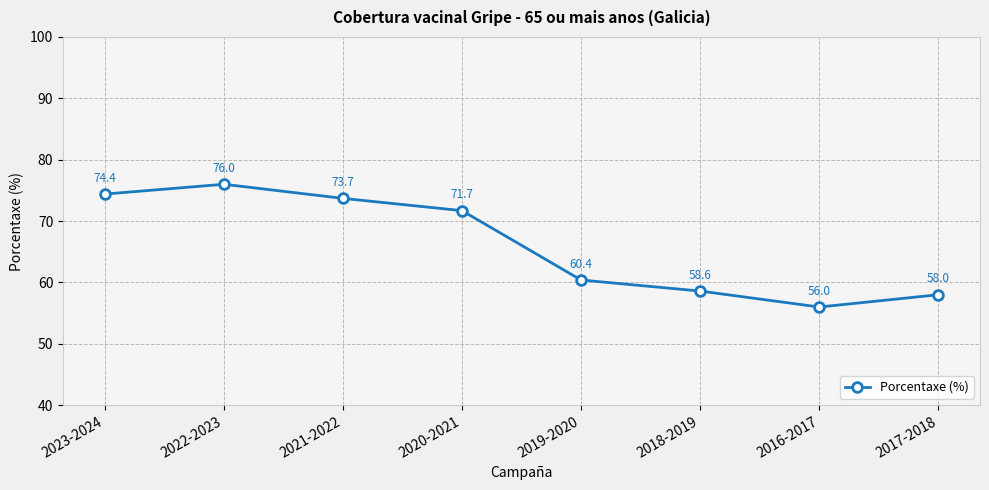

How many points are lower than both their immediate neighbors (excluding endpoints)?

1